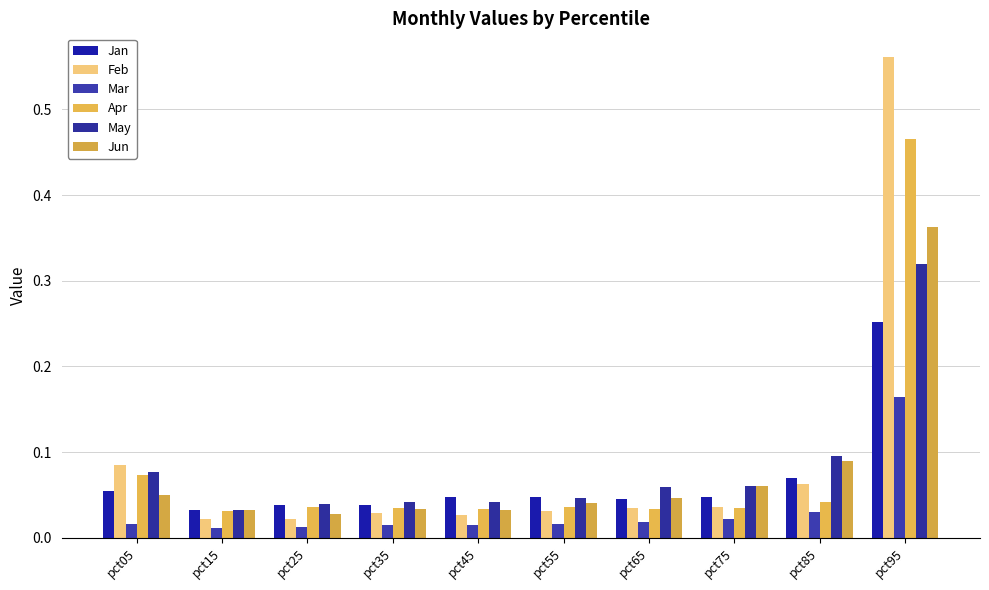

What is the maximum value shown in the chart?

0.6